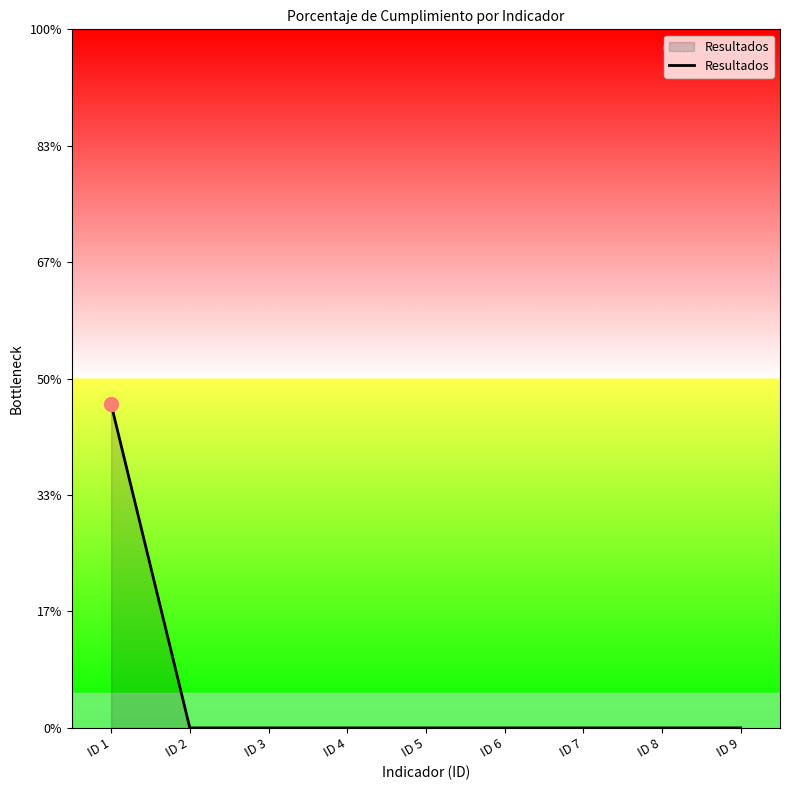

Which category has the highest value across all series?

ID 1